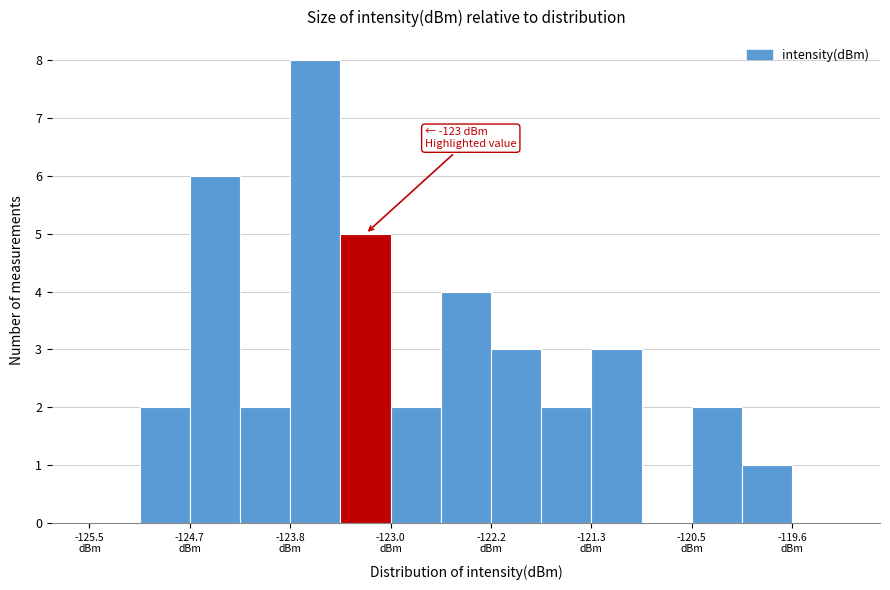

Over which range of the x-axis is the bar tallest?

-123.8 to -123.4